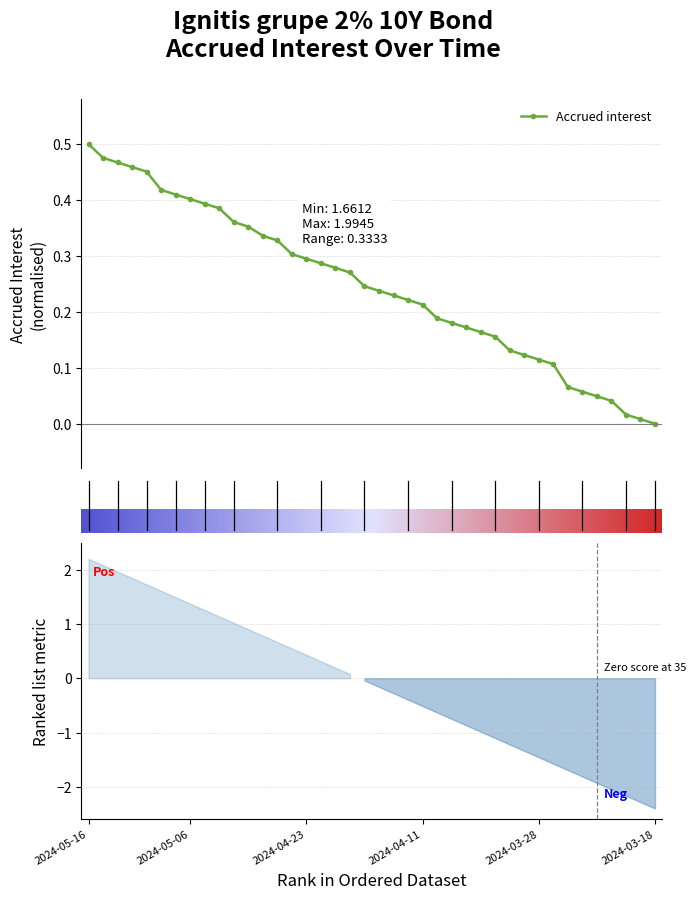

Rank the categories by value from highest to lowest.

2024-05-16, 2024-05-15, 2024-05-14, 2024-05-13, 2024-05-10, 2024-05-08, 2024-05-07, 2024-05-06, 2024-05-03, 2024-05-02, 2024-04-30, 2024-04-29, 2024-04-26, 2024-04-25, 2024-04-24, 2024-04-23, 2024-04-22, 2024-04-19, 2024-04-18, 2024-04-17, 2024-04-16, 2024-04-15, 2024-04-12, 2024-04-11, 2024-04-10, 2024-04-09, 2024-04-08, 2024-04-05, 2024-04-04, 2024-04-03, 2024-04-02, 2024-03-28, 2024-03-27, 2024-03-26, 2024-03-25, 2024-03-22, 2024-03-21, 2024-03-20, 2024-03-19, 2024-03-18